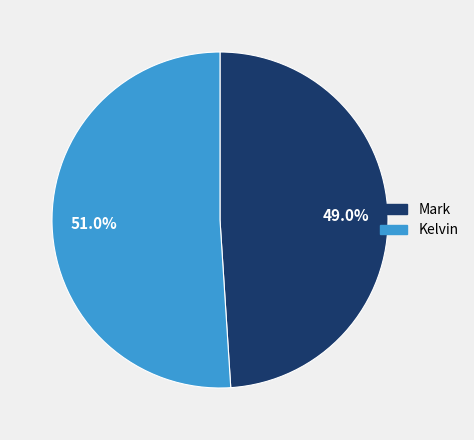

How many segments does this pie chart have?

2